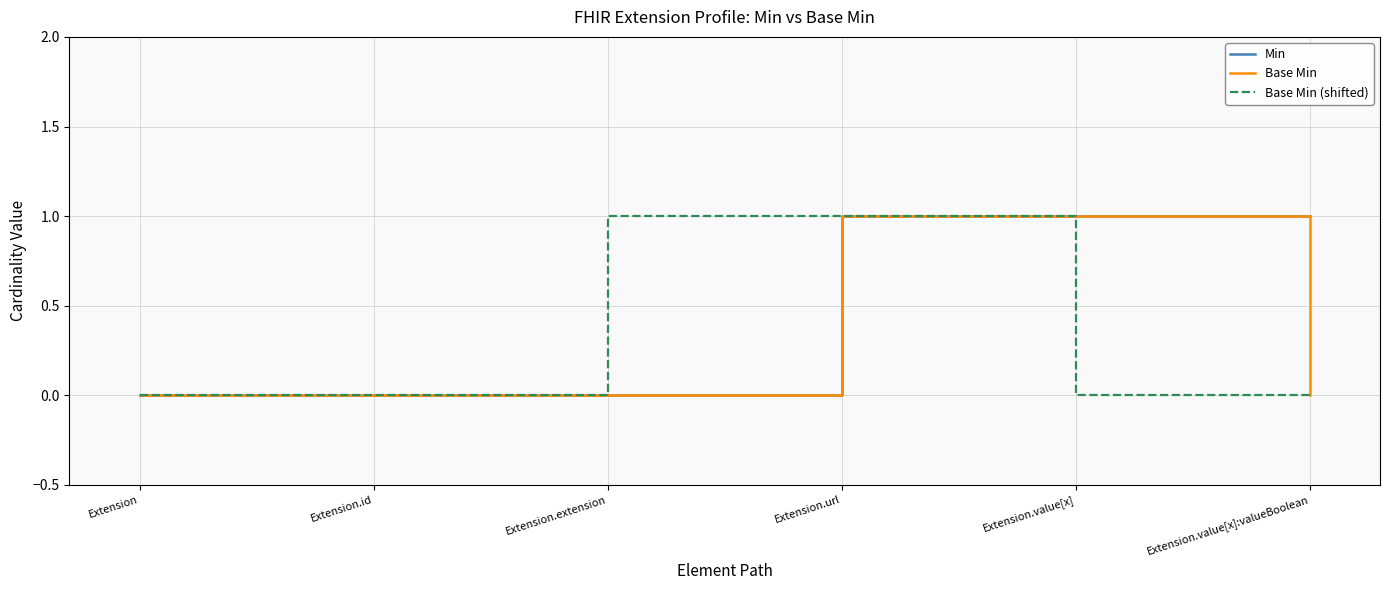

True or false: Min has more than 2 interior local peaks.

False